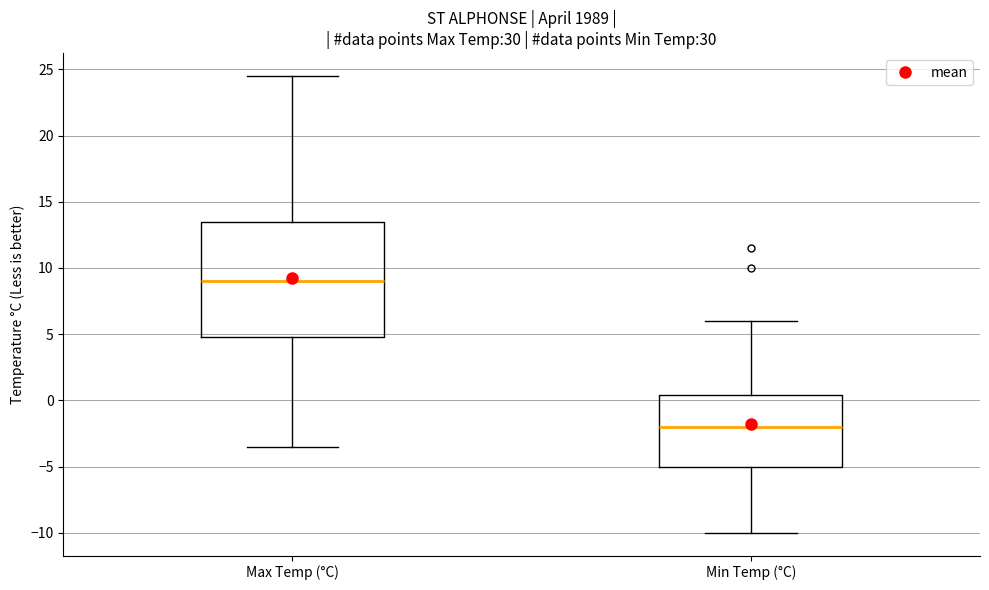

Reading left to right, transcribe this box plot: for each box, give where its median line is, the range the box spans, and where its two whiskers end, as read against the y-axis. The values are not printed on the chart, so give them approximately, as read against the axis.

Max Temp (°C): median 9.0, box 5.0 to 13.5, whiskers -3.5 to 24.5
Min Temp (°C): median -2.0, box -5.0 to 0.5, whiskers -10.0 to 6.0